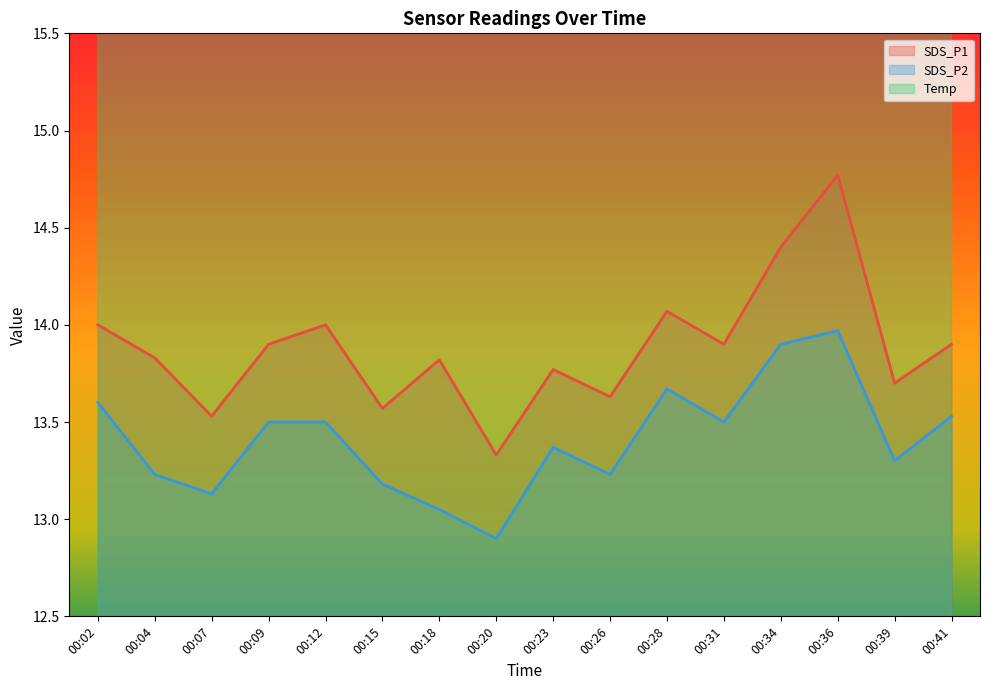

What is the sum of all SDS_P2 values?

214.6